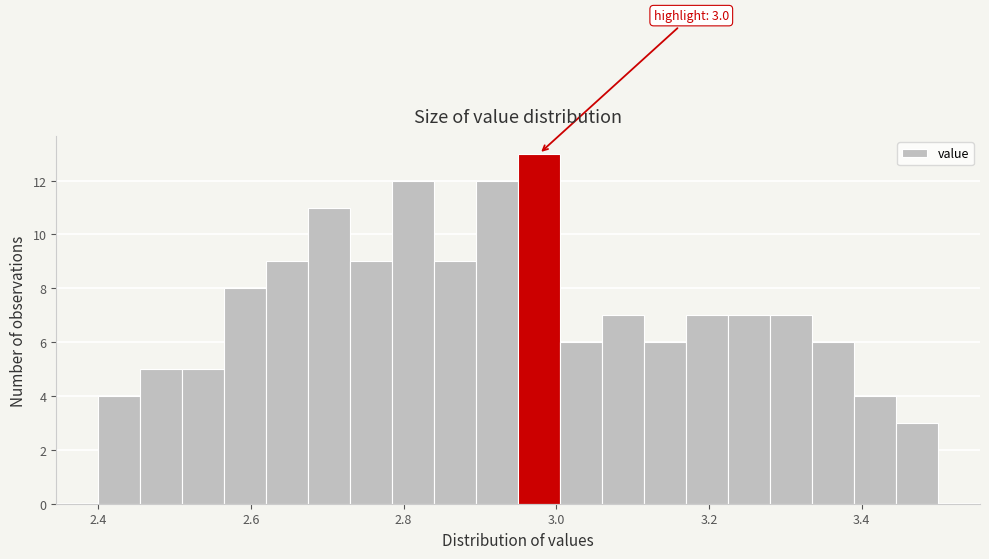

Read against the x-axis, roughly where is the centre of the tallest bar?

2.98